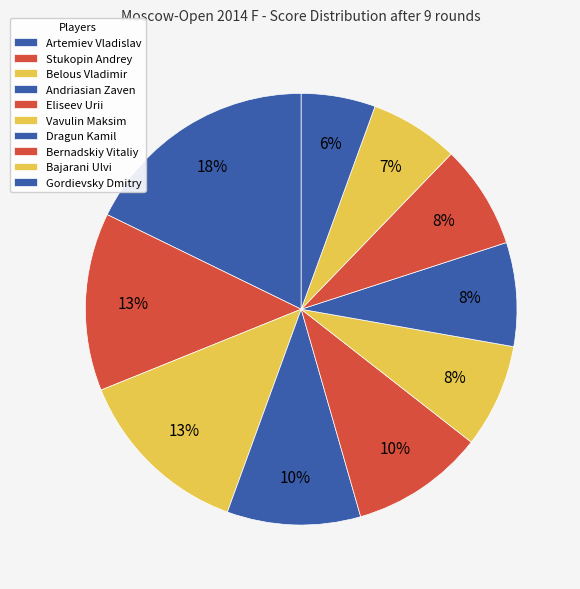

To the nearest percent, what is the difference between the largest and smallest slice percentages?

12%